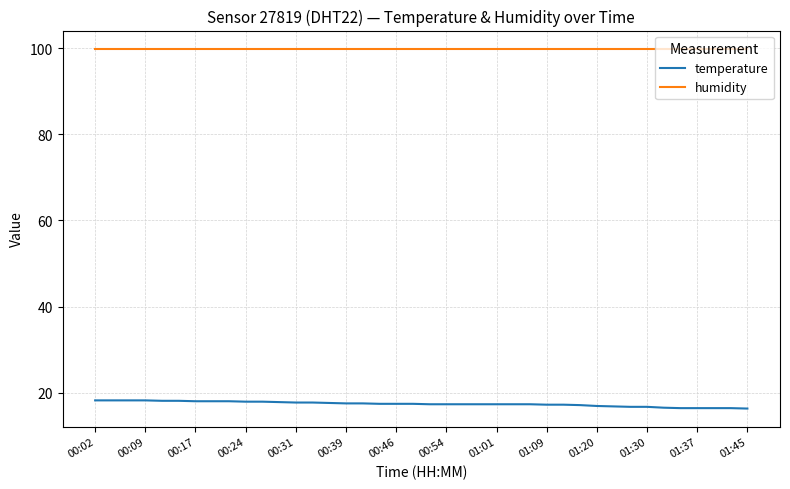

What are all the series names shown in the legend?

temperature, humidity